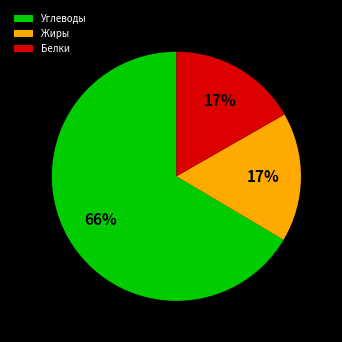

True or false: Жиры accounts for 17% of the total.

True